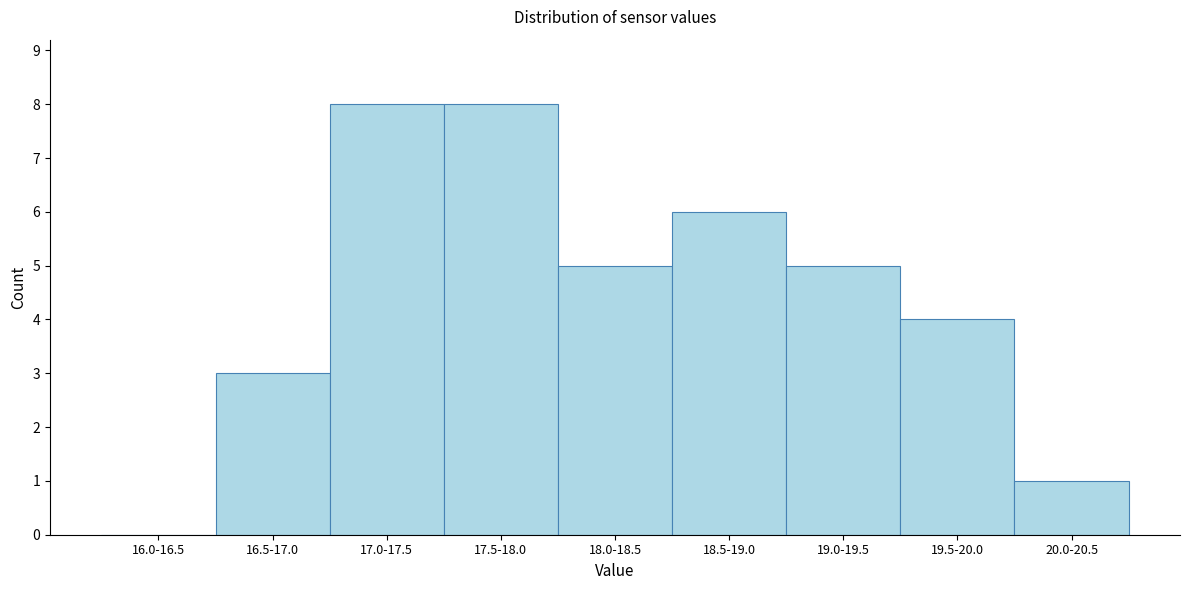

Reading left to right, transcribe all the data shown in this chart.

16.0-16.5=0	16.5-17.0=3	17.0-17.5=8	17.5-18.0=8	18.0-18.5=5	18.5-19.0=6	19.0-19.5=5	19.5-20.0=4	20.0-20.5=1